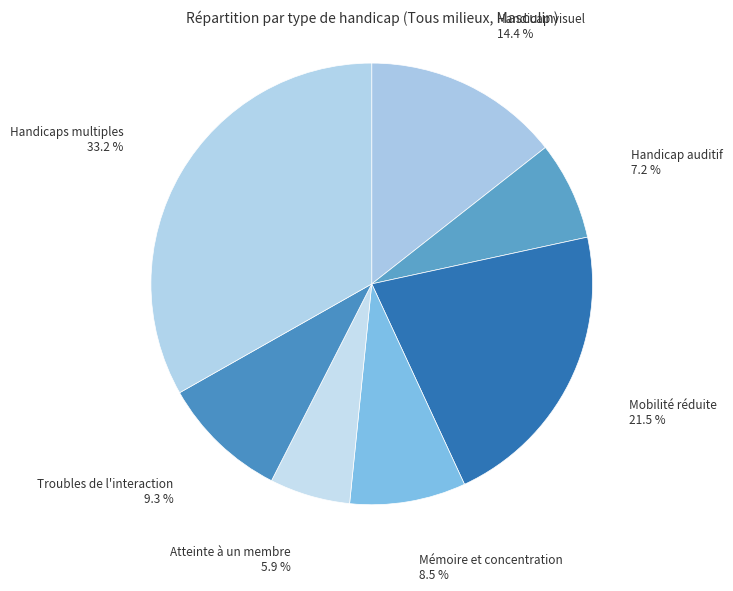

Between Troubles de l'interaction and Mémoire et concentration, which is larger?

Troubles de l'interaction